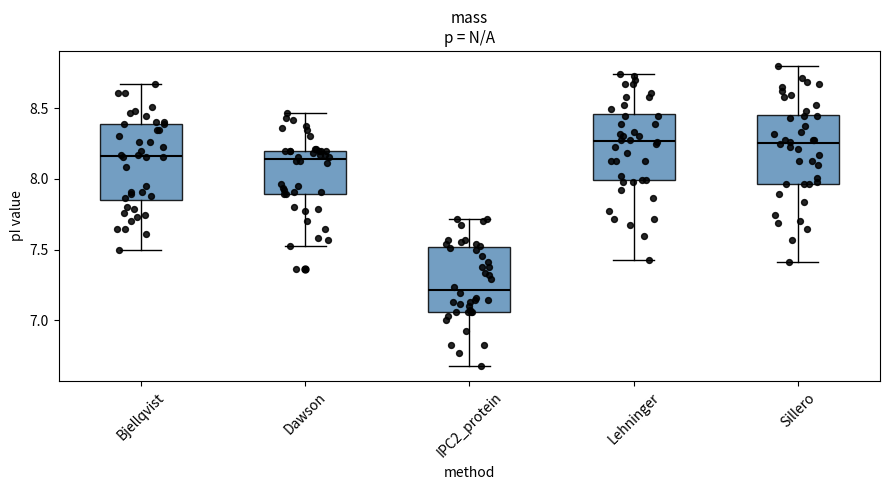

Which box has the lowest median line?

IPC2_protein